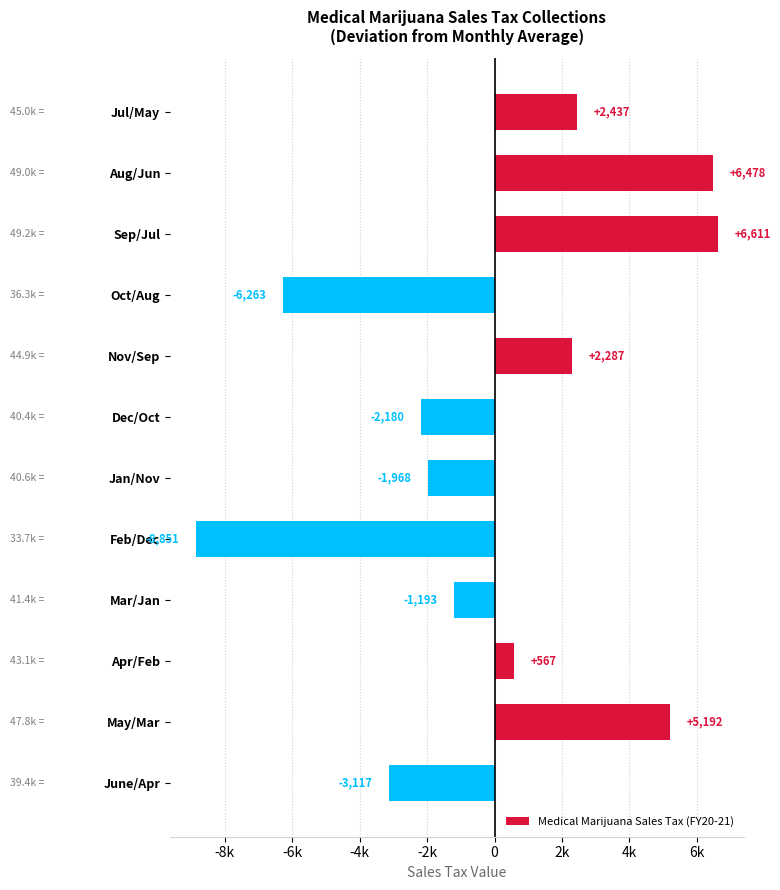

The value at Aug/Jun is 6478.5. True or false?

True